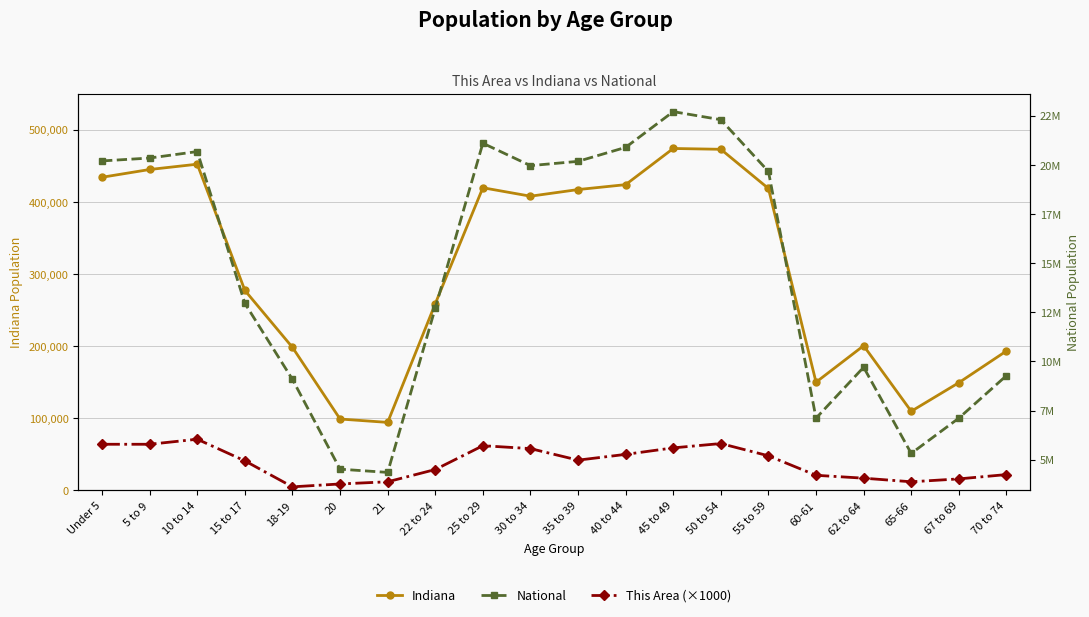

At which category is the sum across all series the highest?

45 to 49